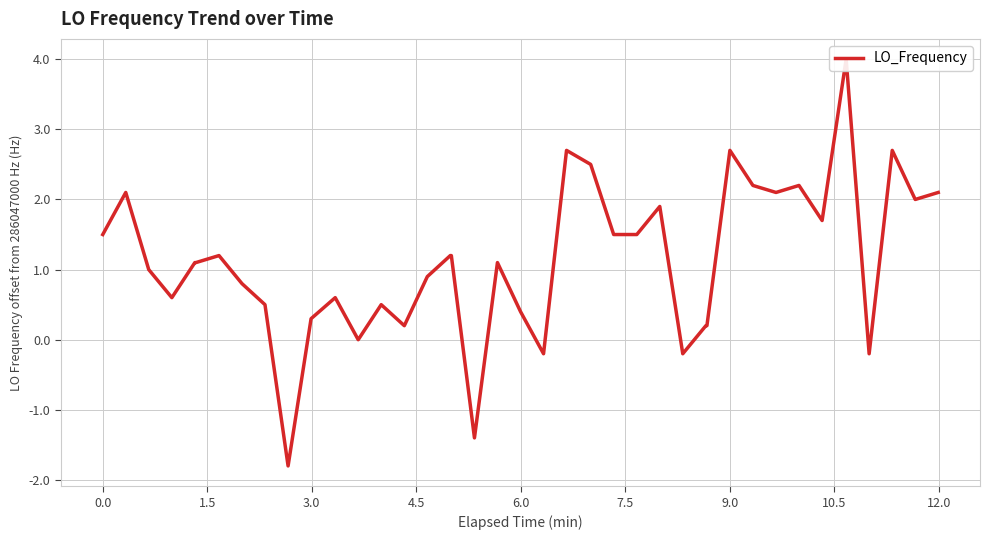

How many values are below 1?

17